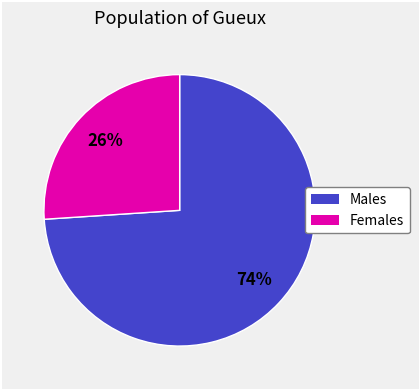

To the nearest percent, what is the difference between the largest and smallest slice percentages?

48%